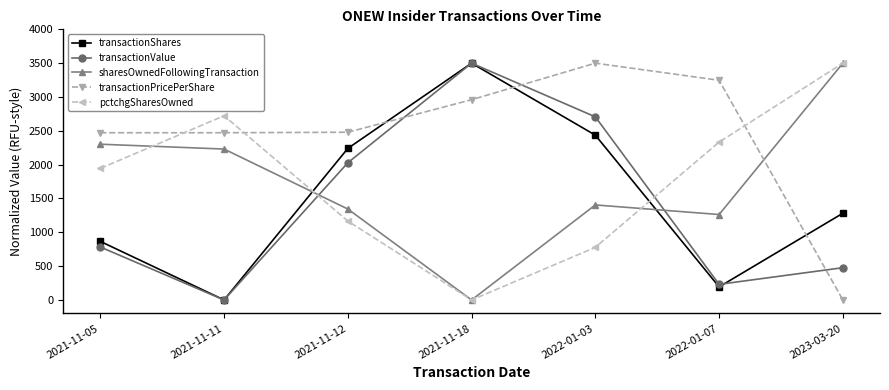

What is the spread (max minus min) of values at 2023-03-20?

3500.0